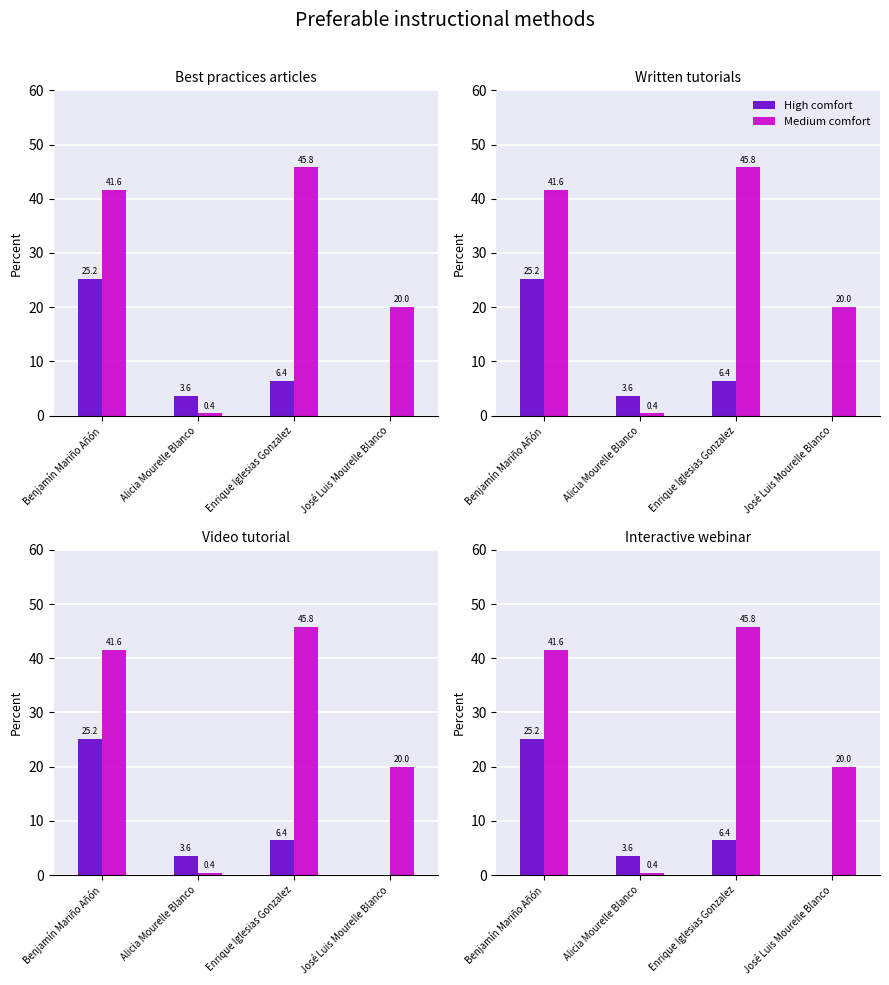

What position from the left is Benjamín Mariño Añón?

1